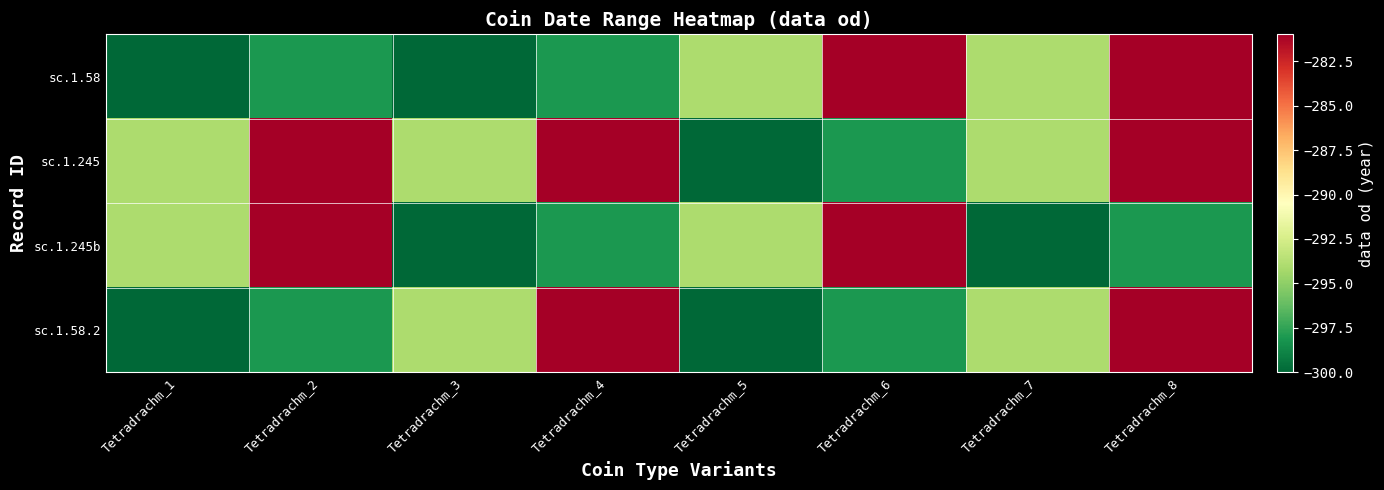

What is the difference between the highest and lowest values at Tetradrachm_6?

17